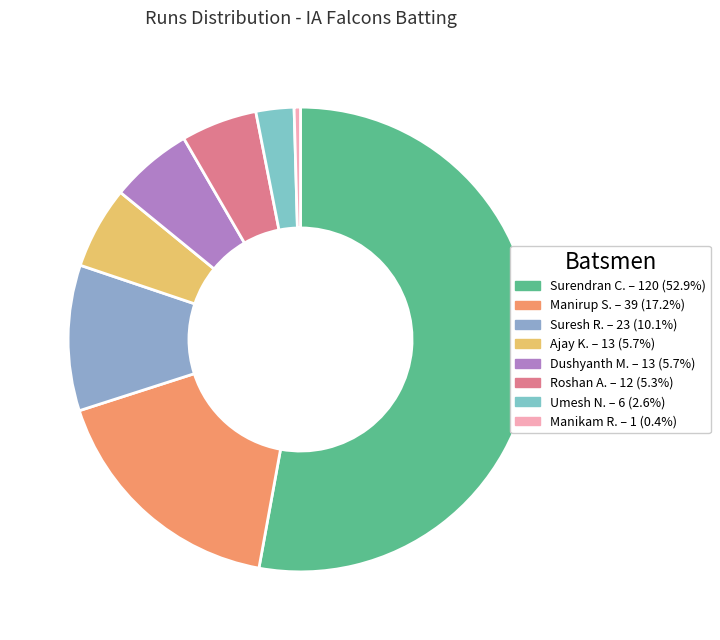

How many slices are in this pie chart?

8